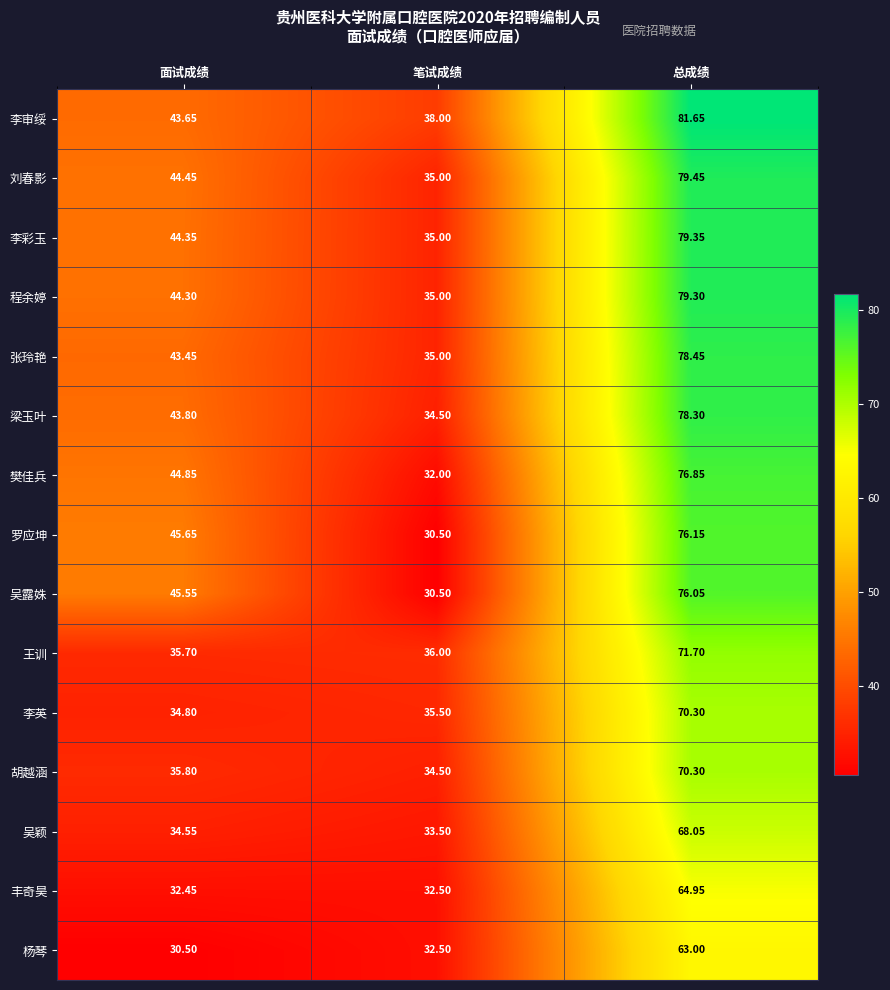

At which label is 李彩玉 closest to 57?

面试成绩